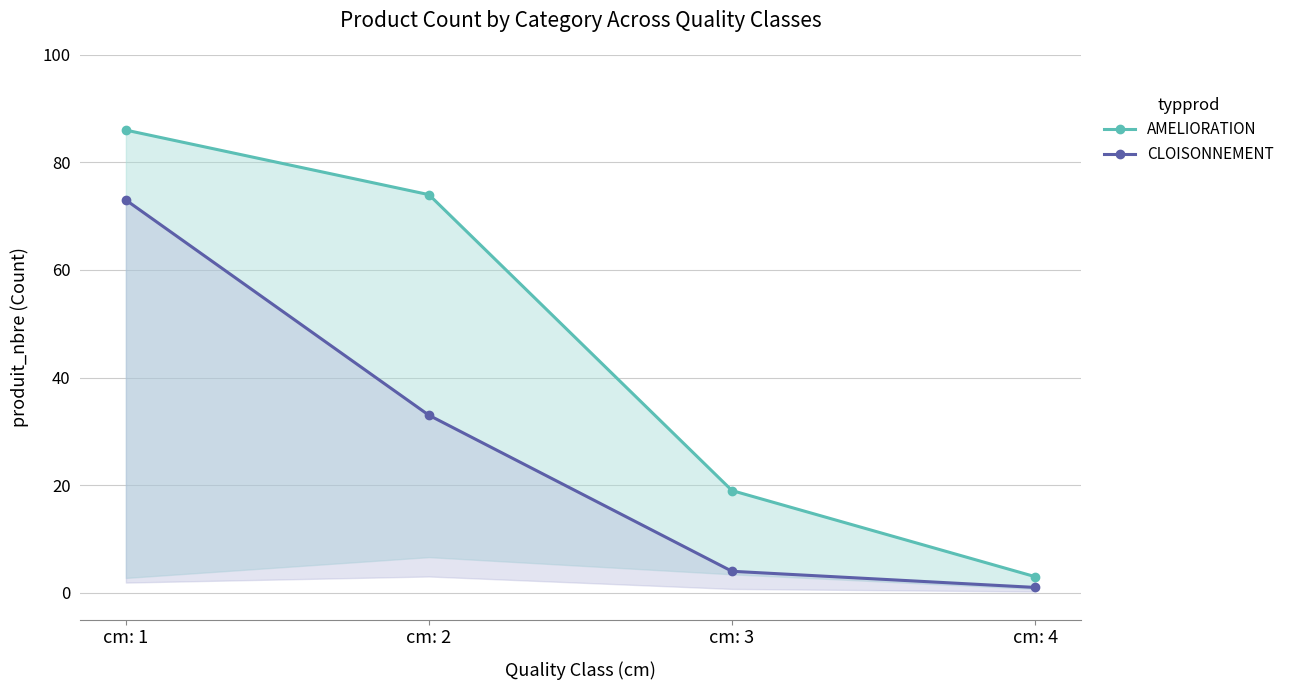

How many lines are shown in the chart?

2